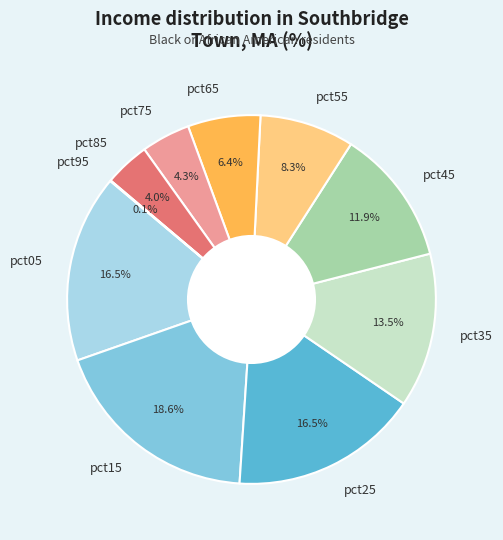

Does pct45 account for over 50% of the chart?

No